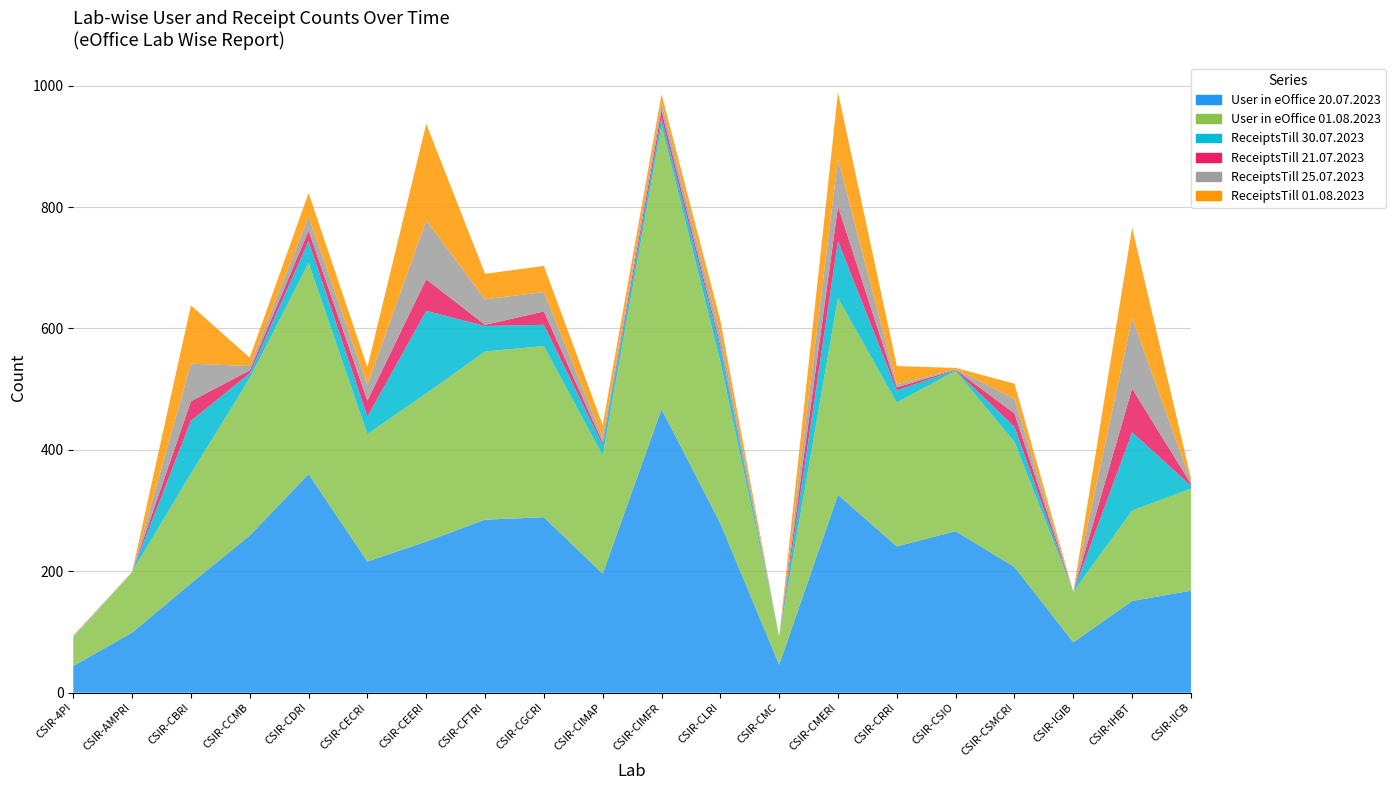

Reading right to left, what are all the values shown in this chart?

User in eOffice 20.07.2023: 168	151	83	207	266	241	326	46	279	467	196	289	285	249	216	360	259	180	99	44
User in eOffice 01.08.2023: 168	149	83	206	264	237	324	46	266	467	195	282	277	244	210	348	259	181	100	44
ReceiptsTill 30.07.2023: 5	129	0	25	1	20	94	0	22	13	17	35	42	136	29	36	8	87	0	2
ReceiptsTill 21.07.2023: 3	72	0	22	1	5	57	0	6	12	4	22	2	52	26	17	5	32	0	0
ReceiptsTill 25.07.2023: 4	116	0	24	1	5	78	0	18	13	8	32	42	97	26	23	7	62	0	2
ReceiptsTill 01.08.2023: 5	149	0	25	2	30	110	0	22	14	21	43	42	159	29	39	14	96	0	2